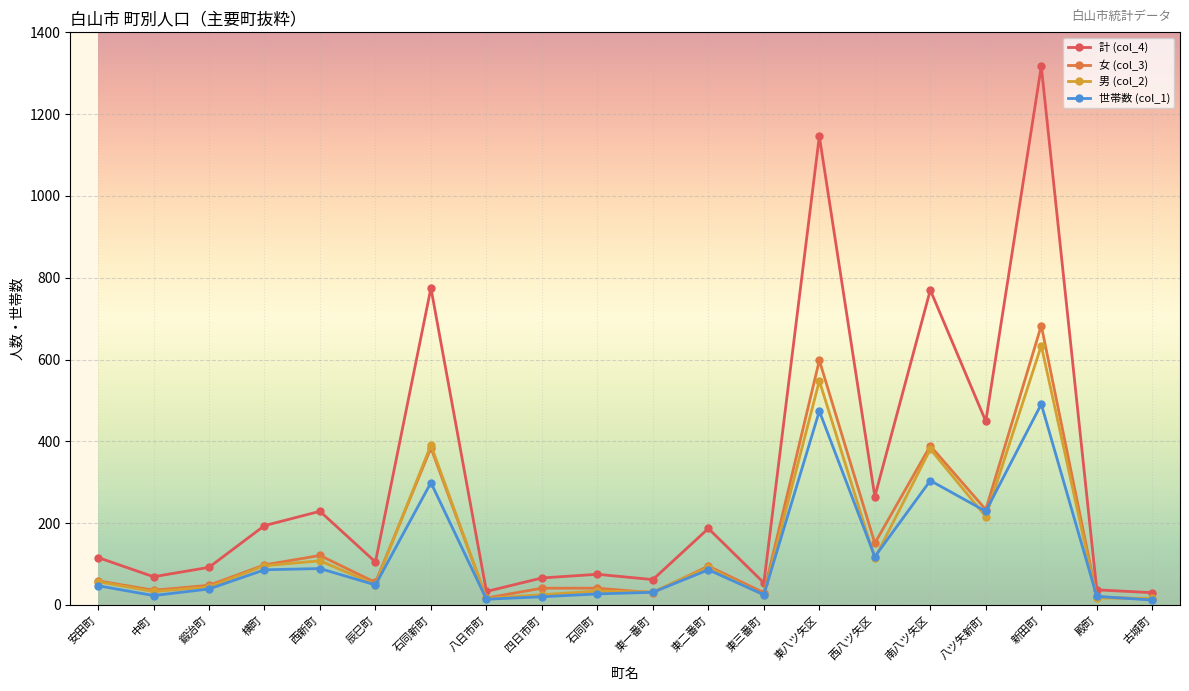

What position from the left is 中町?

2